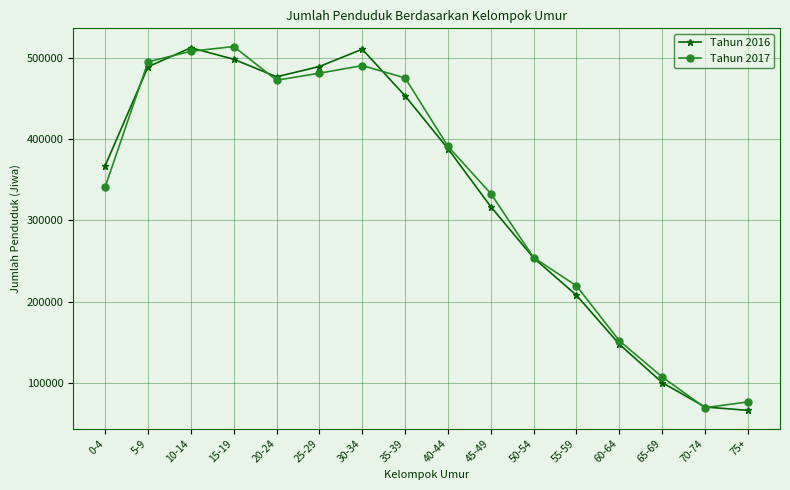

True or false: Tahun 2017 and Tahun 2016 intersect in this chart.

True